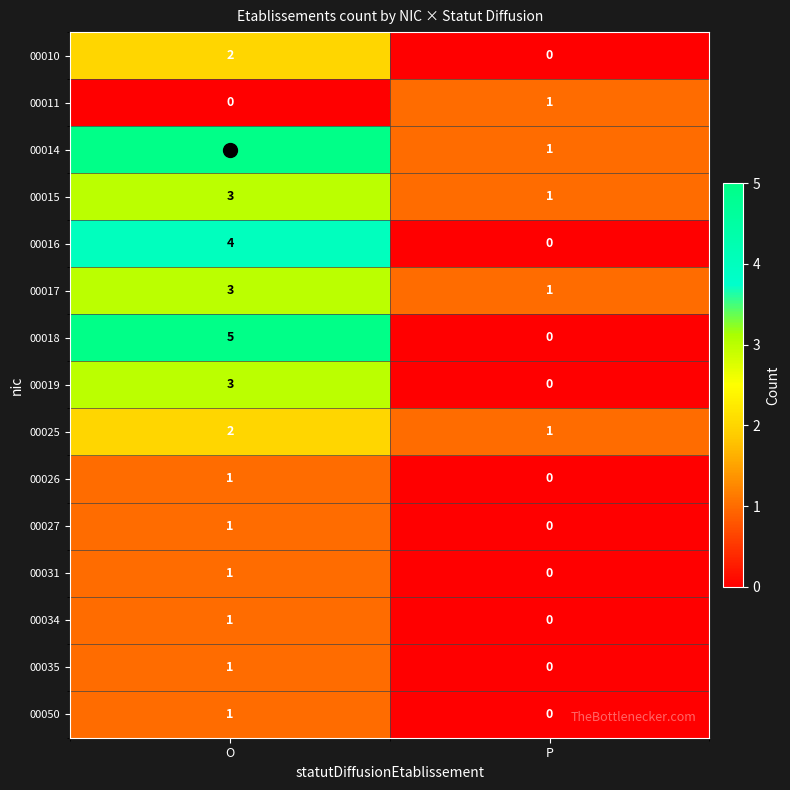

At which category is the sum across all series the highest?

O